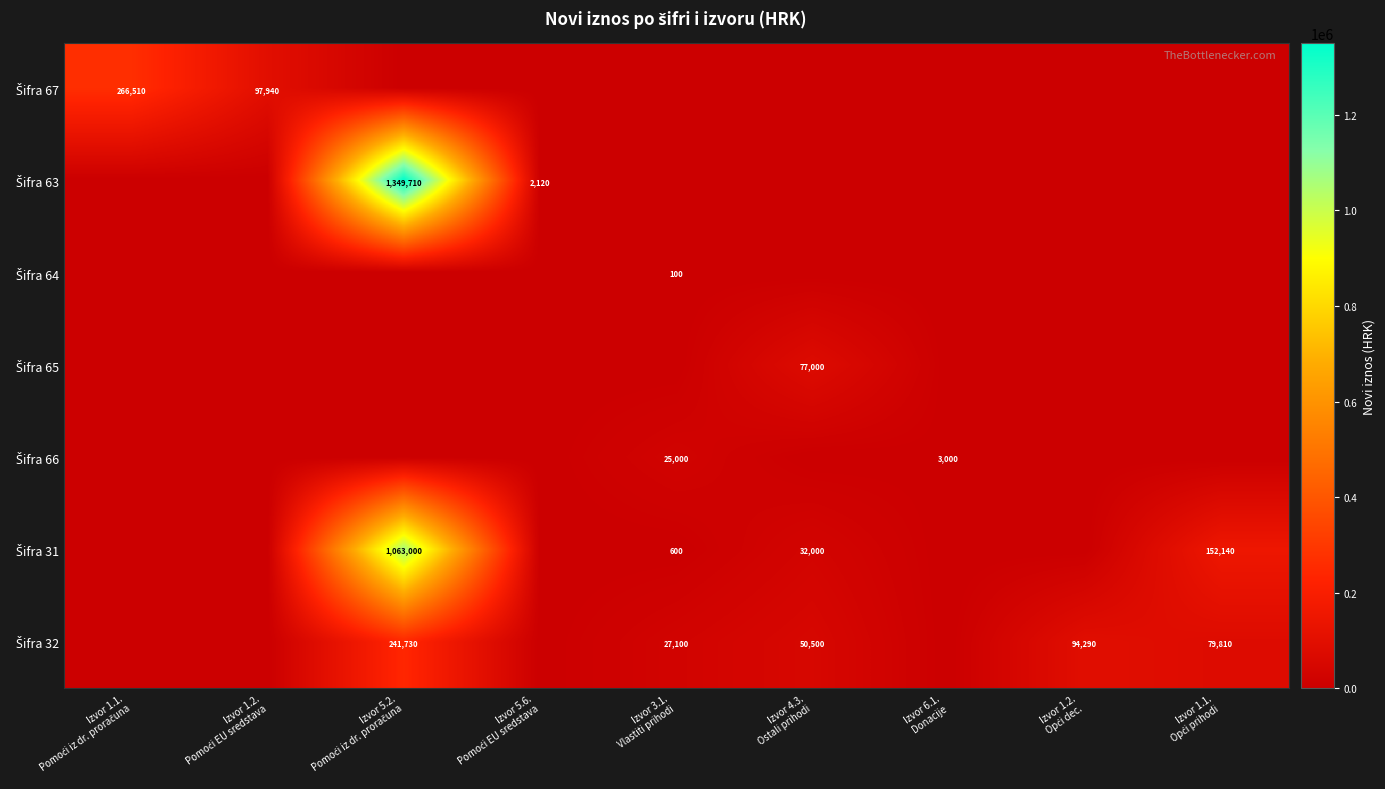

The Šifra 65 series shows 29277 at Izvor 1.2. Pomoći EU sredstava. True or false?

False